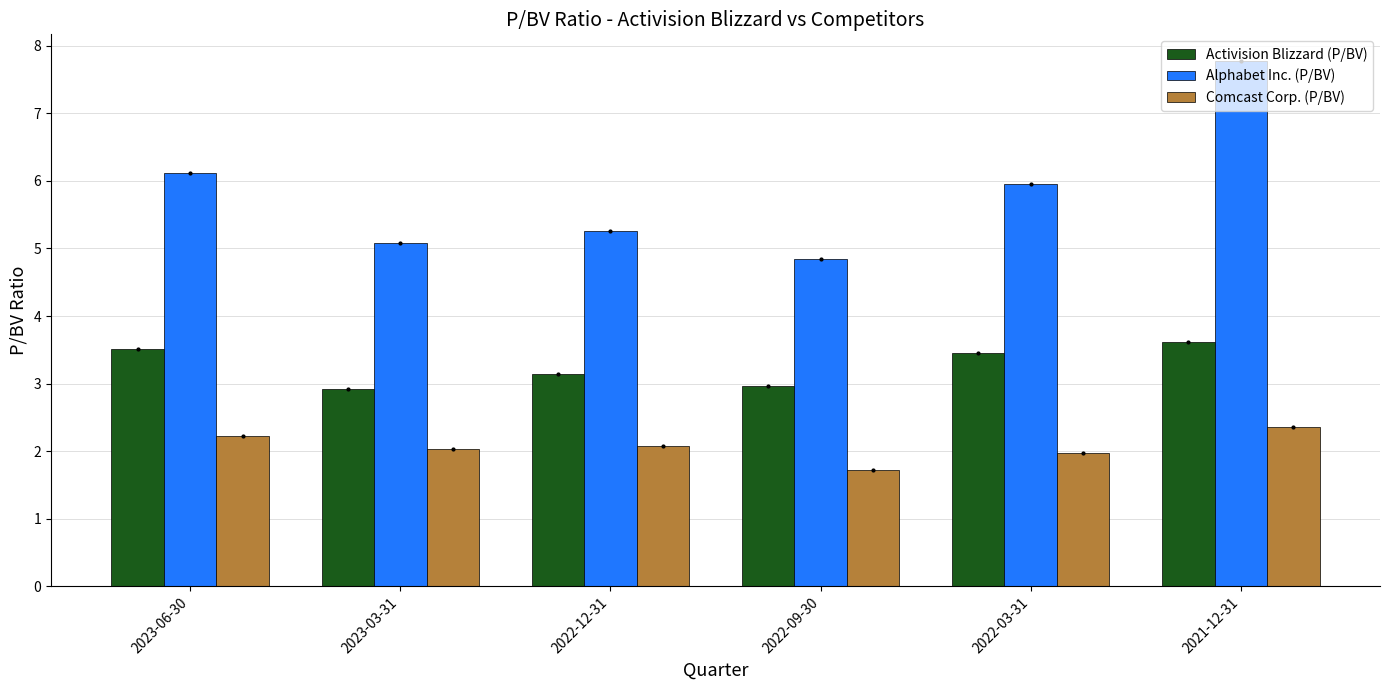

What is the label of the 1st bar from the left?

2023-06-30